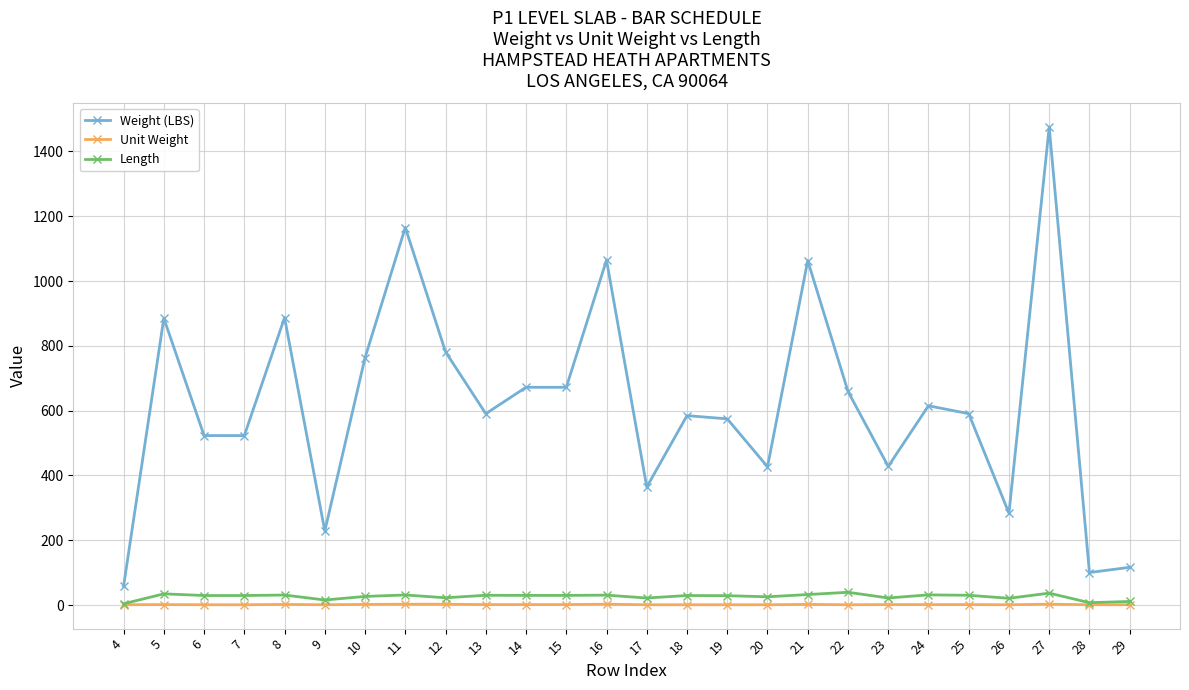

Is it true that Weight (LBS) equals 407.0 at 9?

False